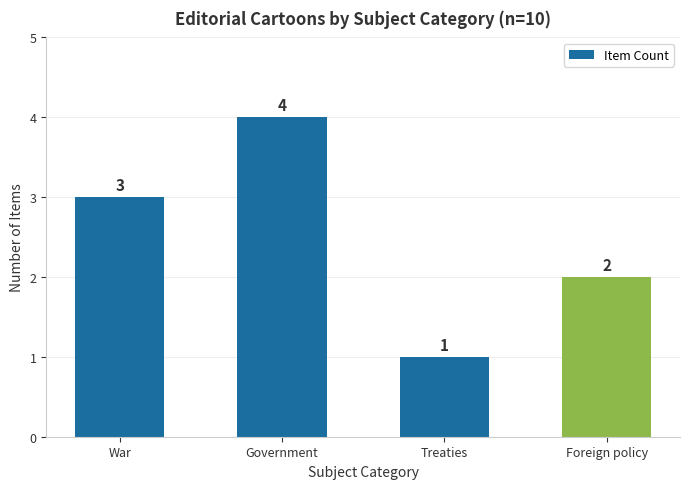

What is the label of the 1st bar from the right?

Foreign policy